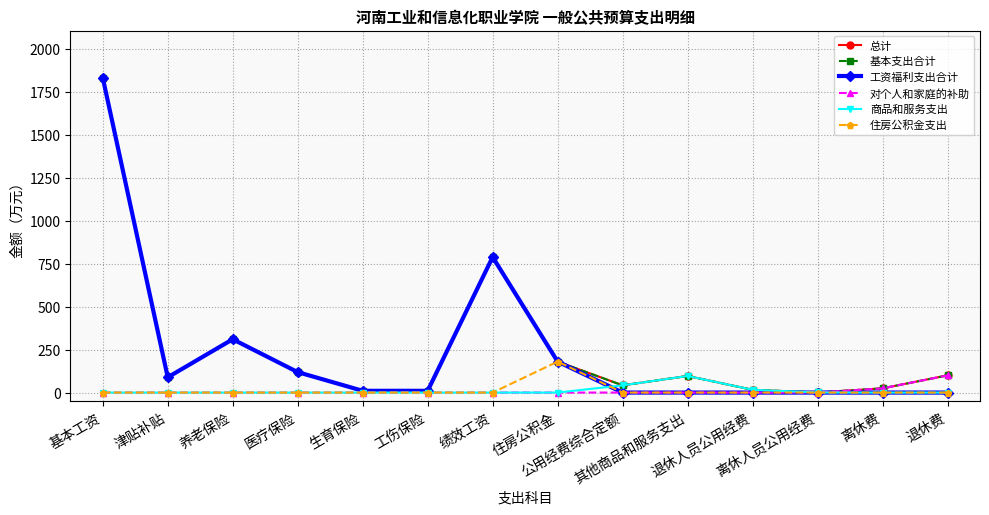

True or false: 商品和服务支出 and 基本支出合计 cross at least once.

False